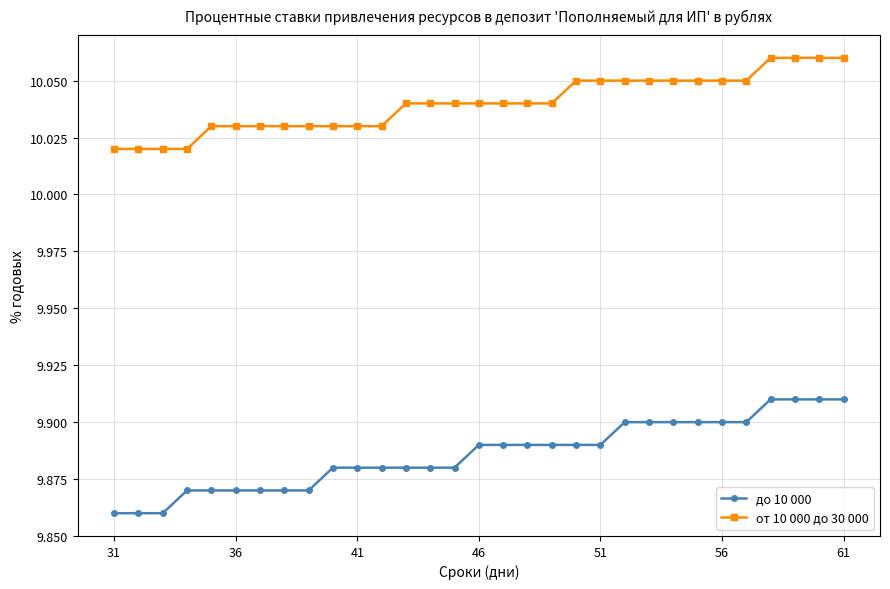

Which series has the widest spread of values?

до 10 000